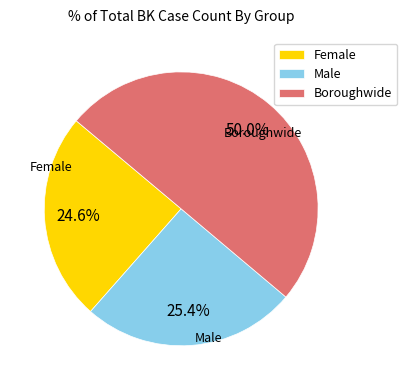

To the nearest percent, what is the difference between the largest and smallest slice percentages?

25%